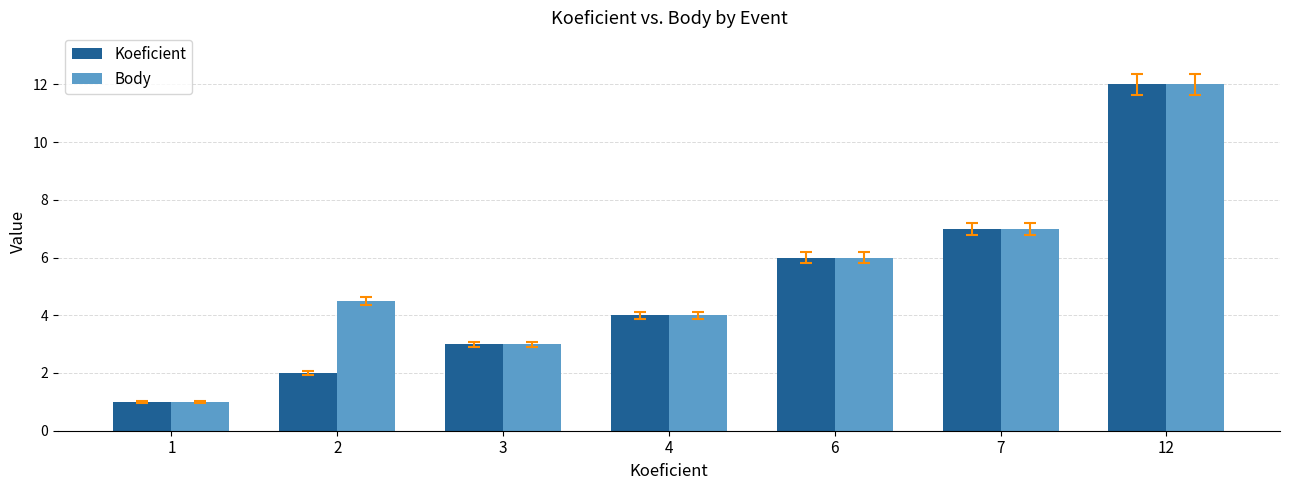

Reading left to right, what are all the values shown in this chart?

Koeficient: 1=1.0	2=2.0	3=3.0	4=4.0	6=6.0	7=7.0	12=12.0
Body: 1=1.0	2=4.5	3=3.0	4=4.0	6=6.0	7=7.0	12=12.0